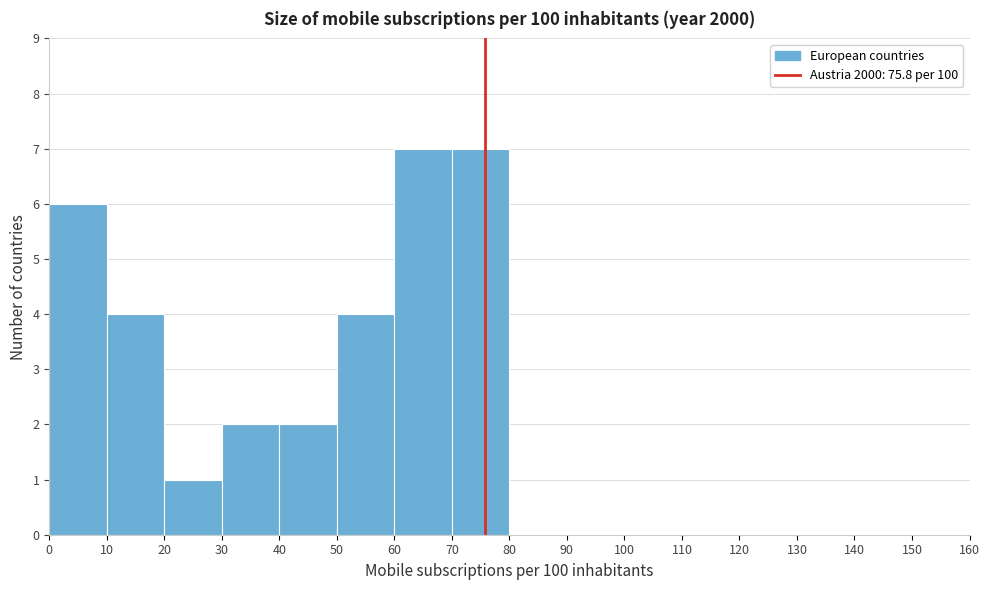

How tall is the bar that spans 60 to 70 on the x-axis? The values are not printed on the chart, so give them approximately, as read against the axis.

7